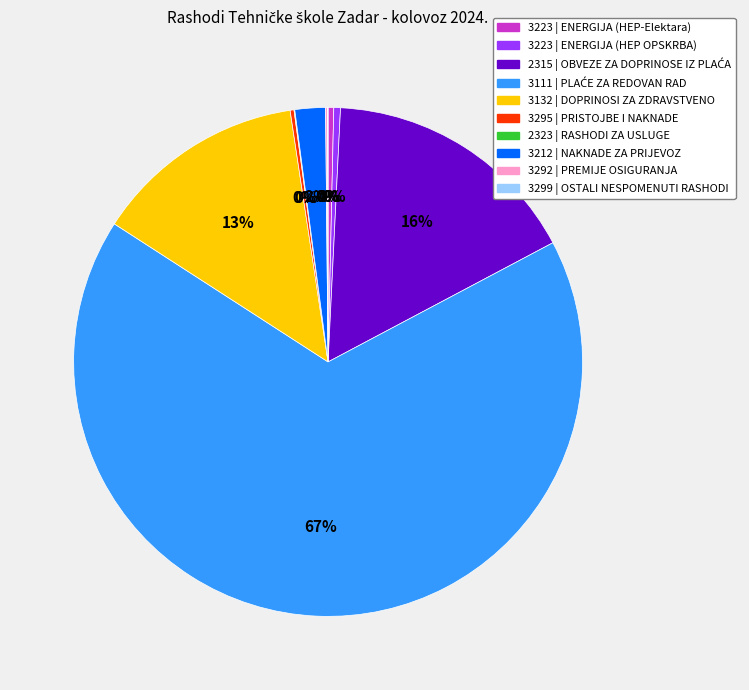

To the nearest percent, what is the average slice percentage?

10%